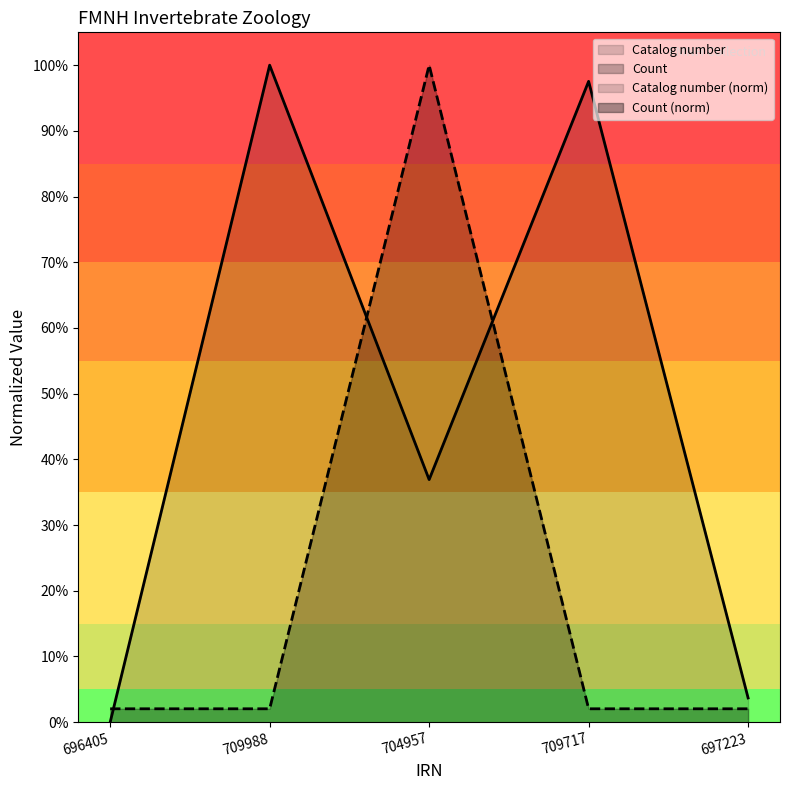

What is the difference between the maximum and minimum values in the Catalog number series?

1.0